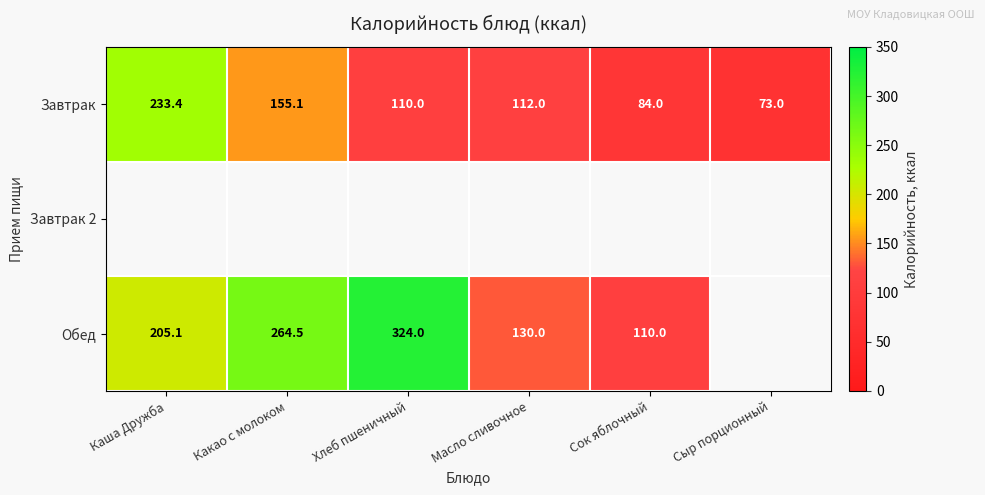

What is the minimum value for Завтрак?

73.0